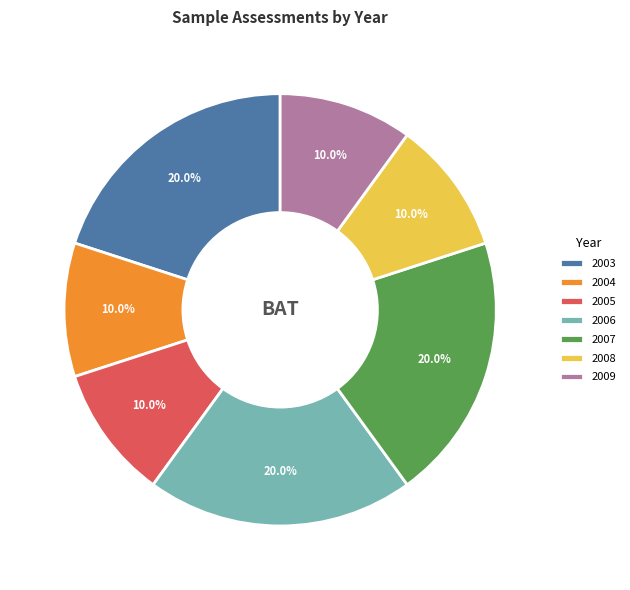

Approximately how many times larger is the value at 2003 compared to 2005?

2.0